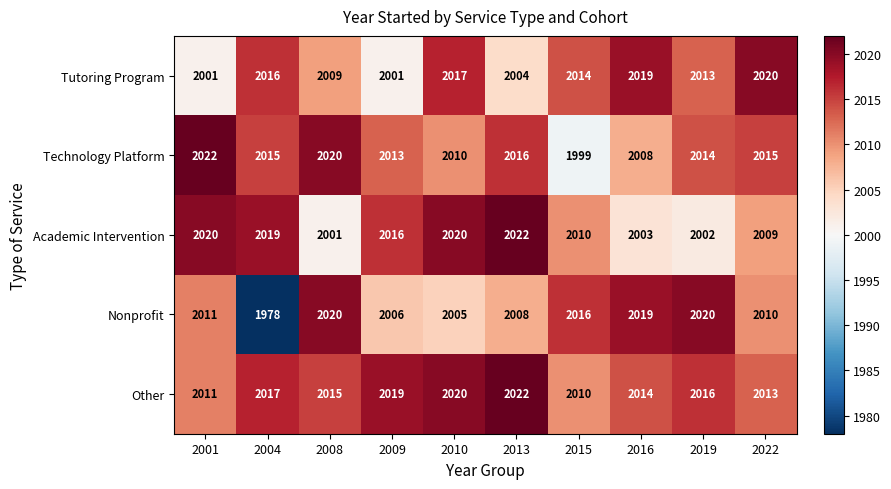

What is the lowest value of the Nonprofit series?

1978